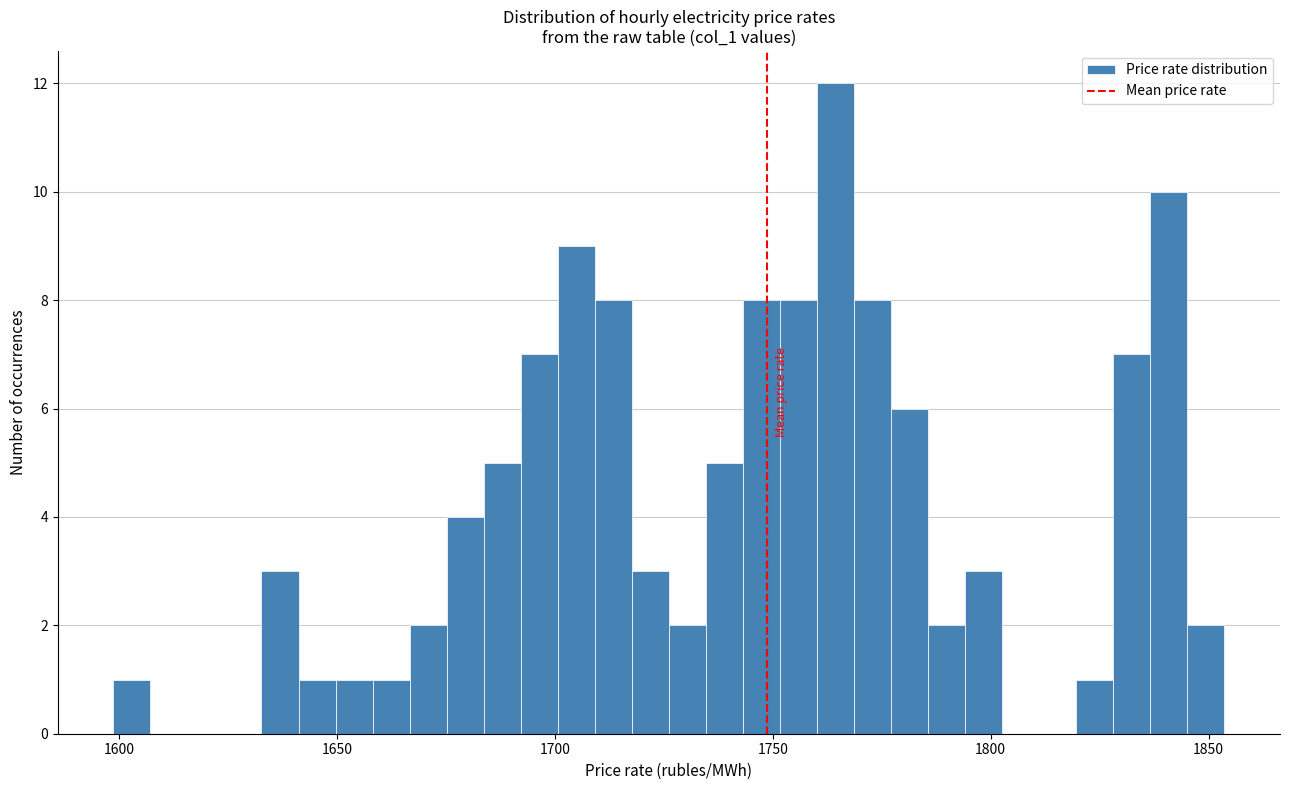

Around what value on the x-axis is the tallest bar? Give the approximate position of its centre, as read against the axis.

1765